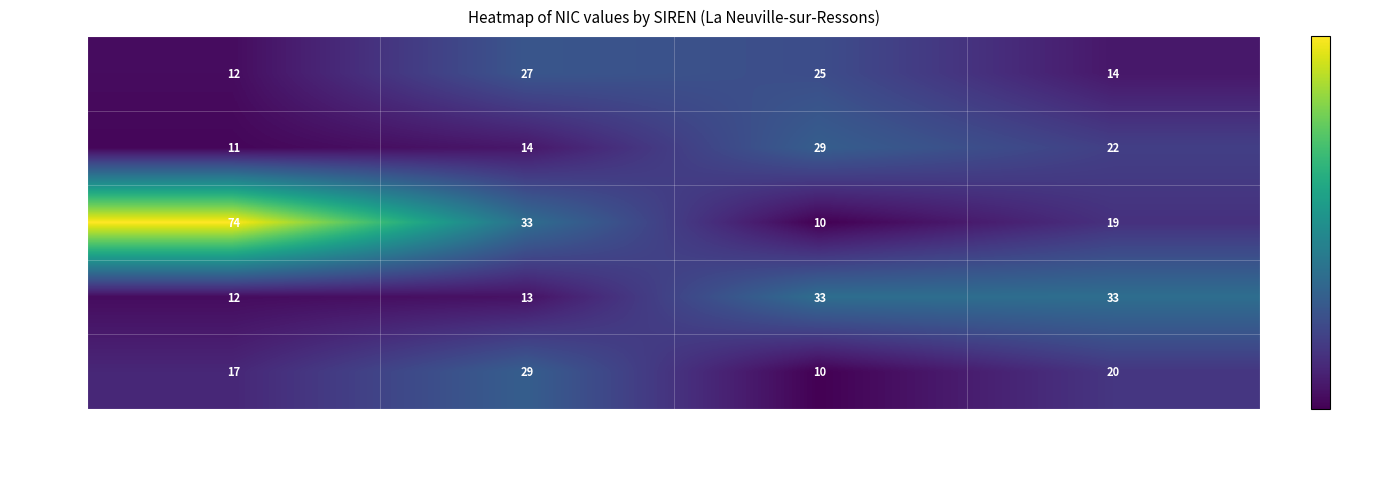

What is the sum of all 347445165 values?

136